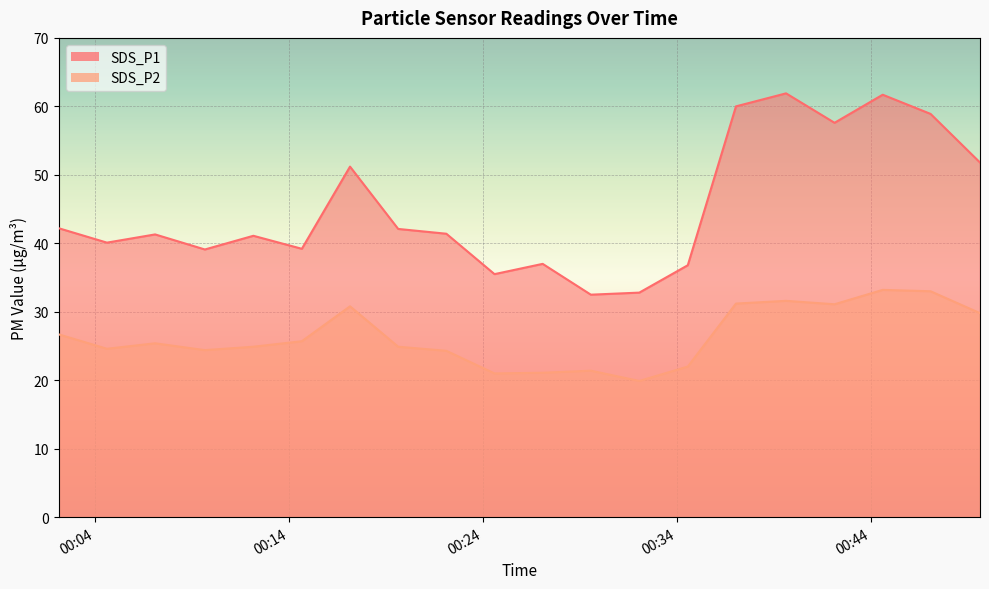

What are all the series names shown in the legend?

SDS_P1, SDS_P2